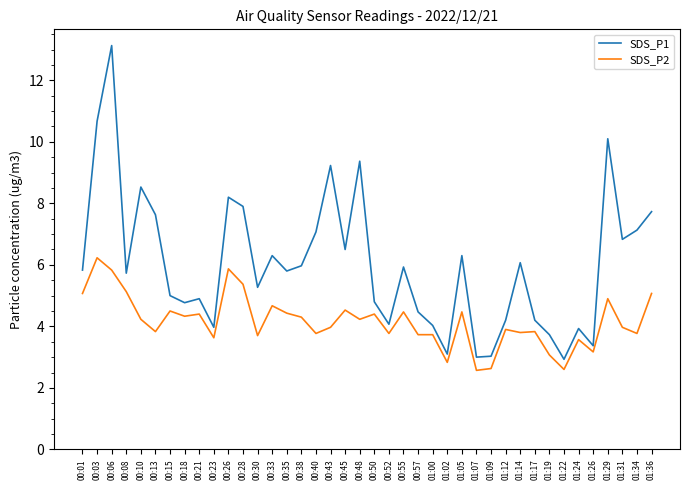

Is it true that SDS_P1 equals 5.0 at 00:15?

True